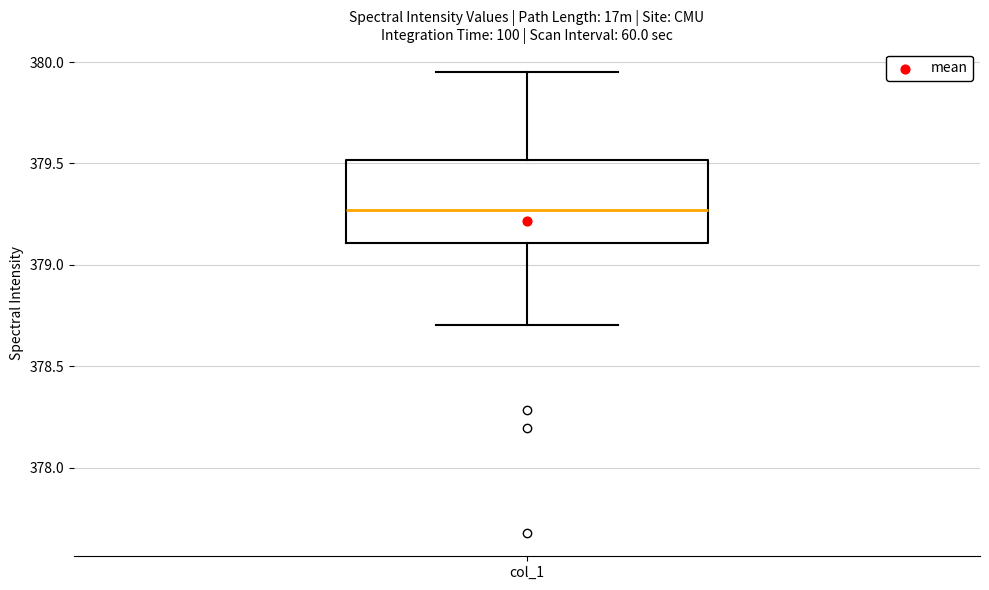

Where is the upper edge of the box for col_1 on the y-axis? The values are not printed on the chart, so give them approximately, as read against the axis.

379.50